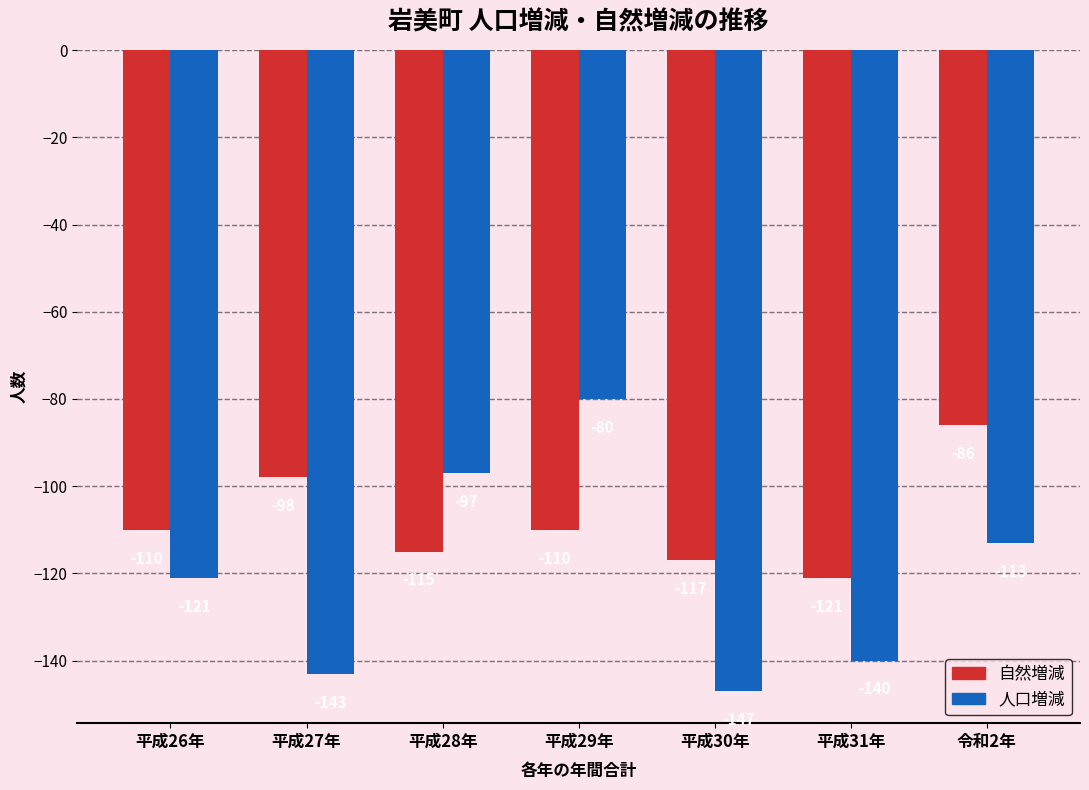

What is the label of the 4th bar from the left?

平成29年